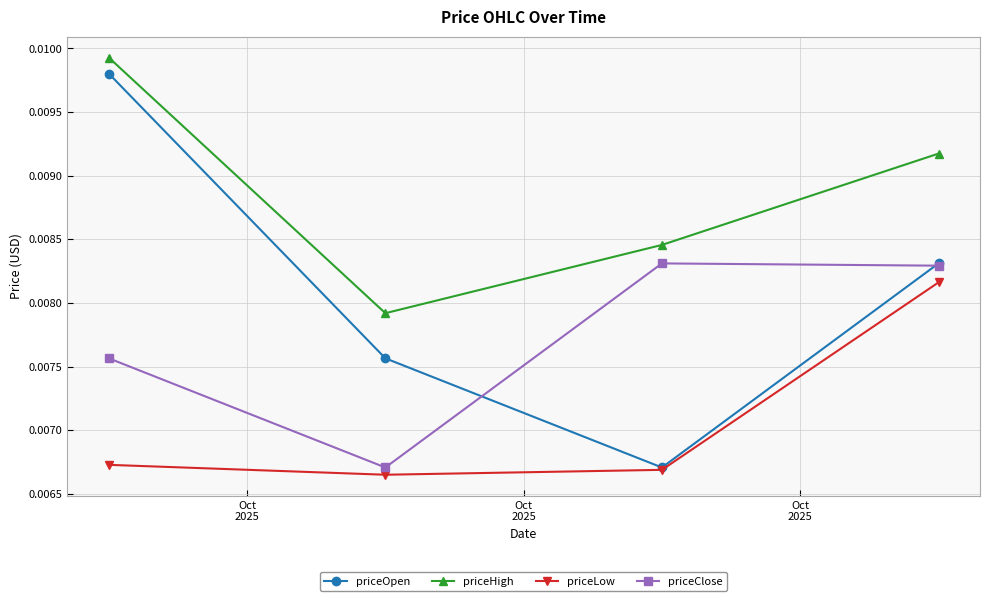

Which series has the largest total across all categories?

priceHigh